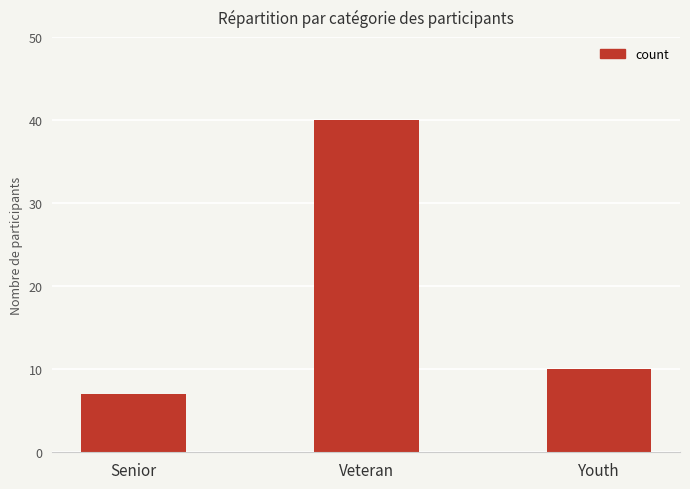

How many values are below 10?

1